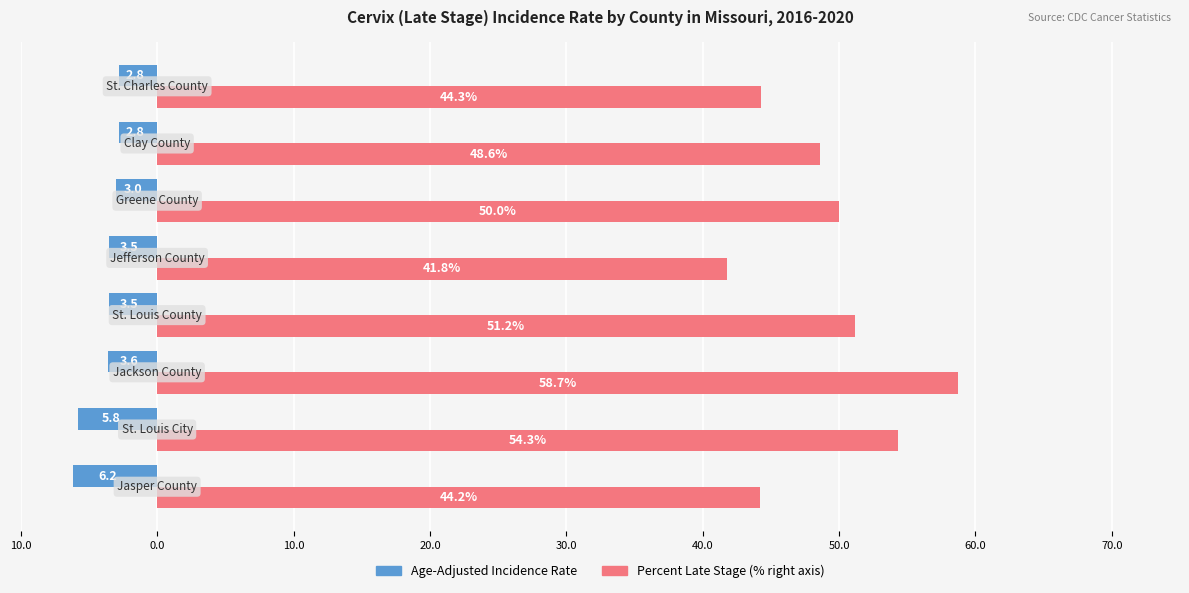

The Age-Adjusted Incidence Rate series shows -5.0 at 20.0. True or false?

False